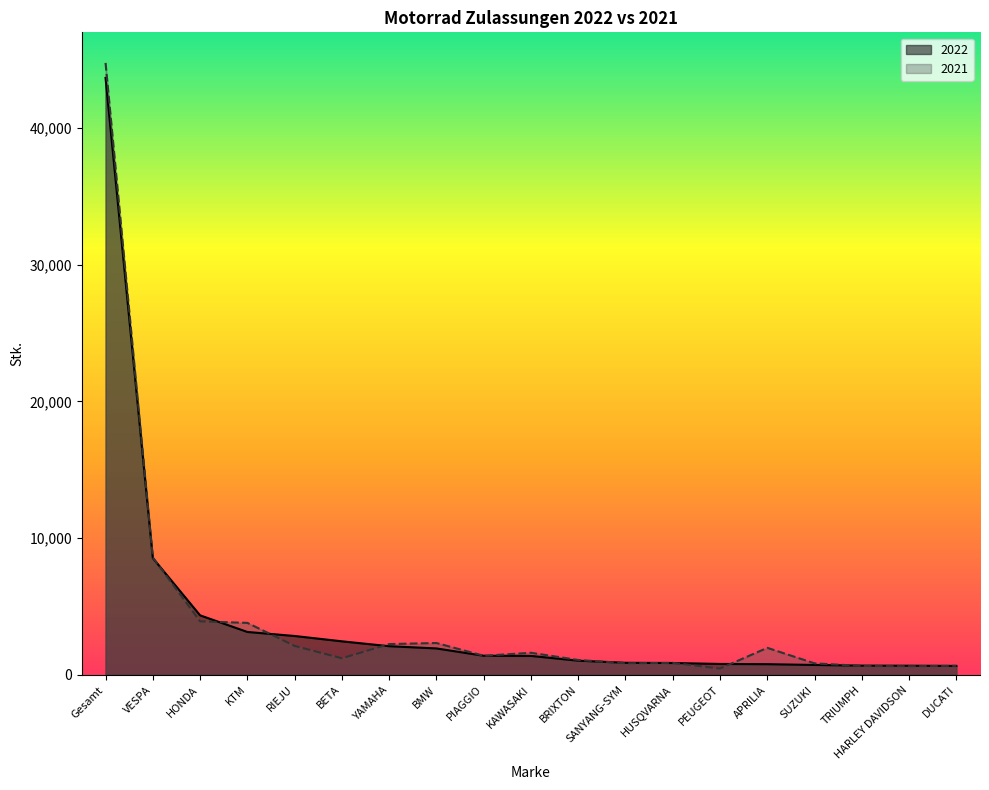

At which label does 2022 first exceed 1387?

Gesamt